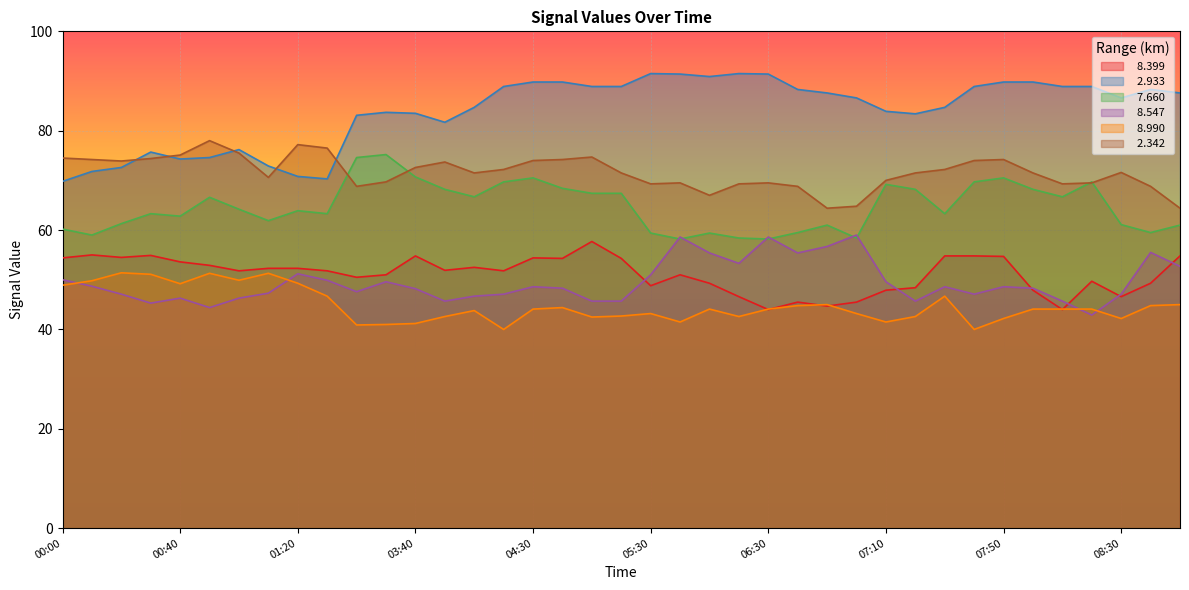

True or false:   8.547 and   2.342 intersect in this chart.

False